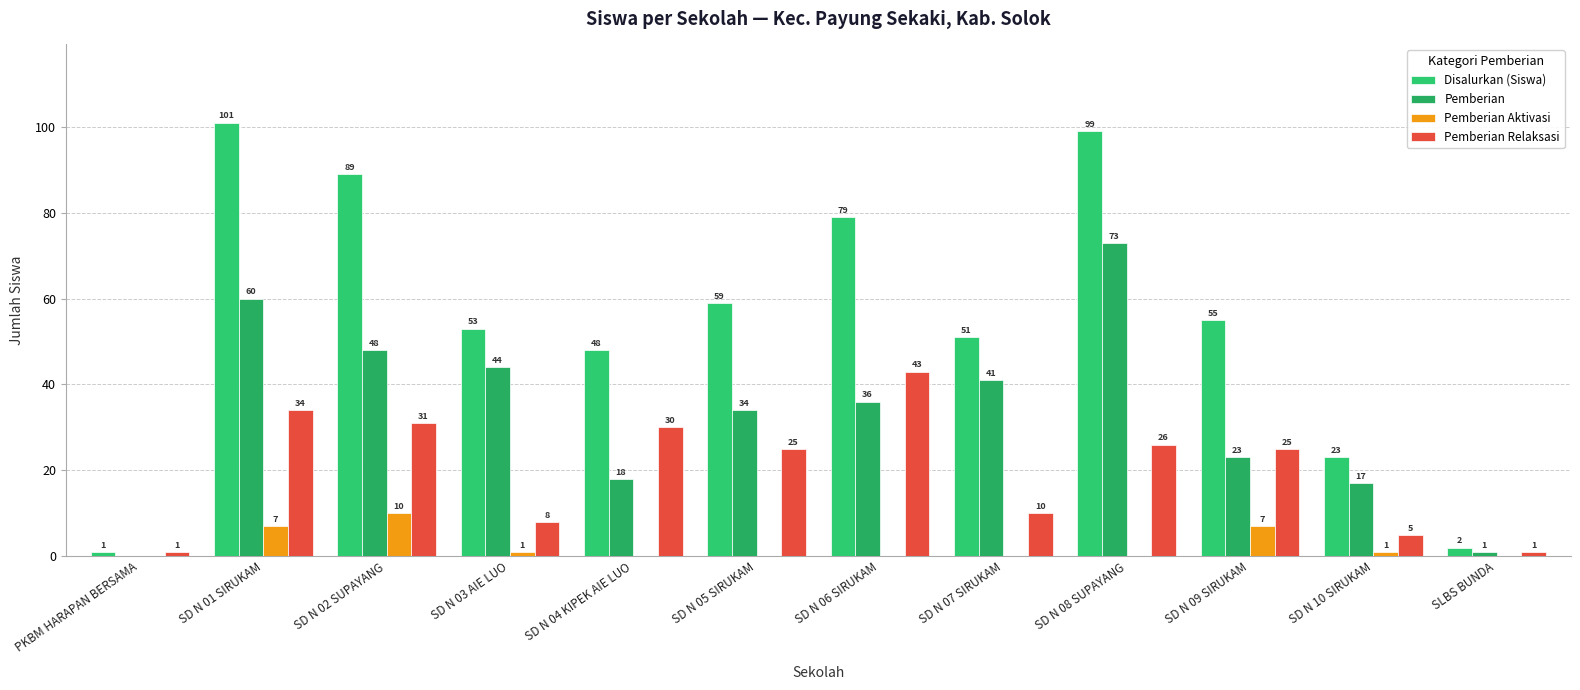

At which label is Pemberian Relaksasi closest to 22?

SD N 05 SIRUKAM